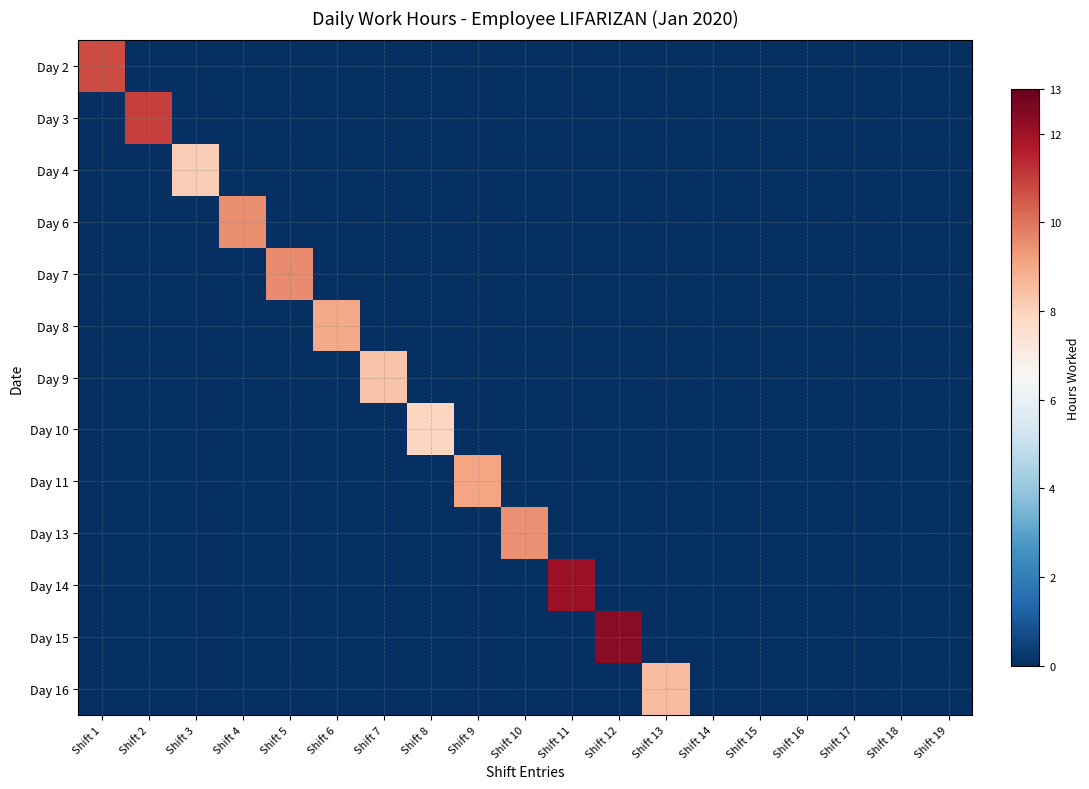

Which series changed the most between Shift 12 and Shift 19?

Day 15